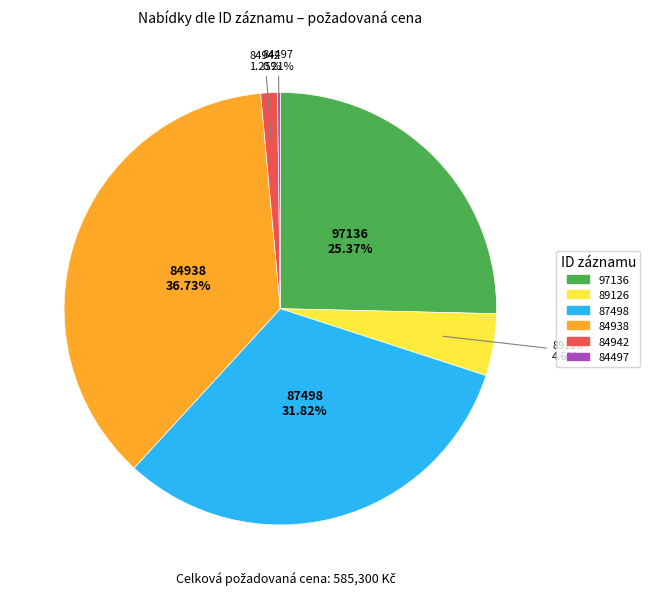

Between 87498 and 97136, which is larger?

87498